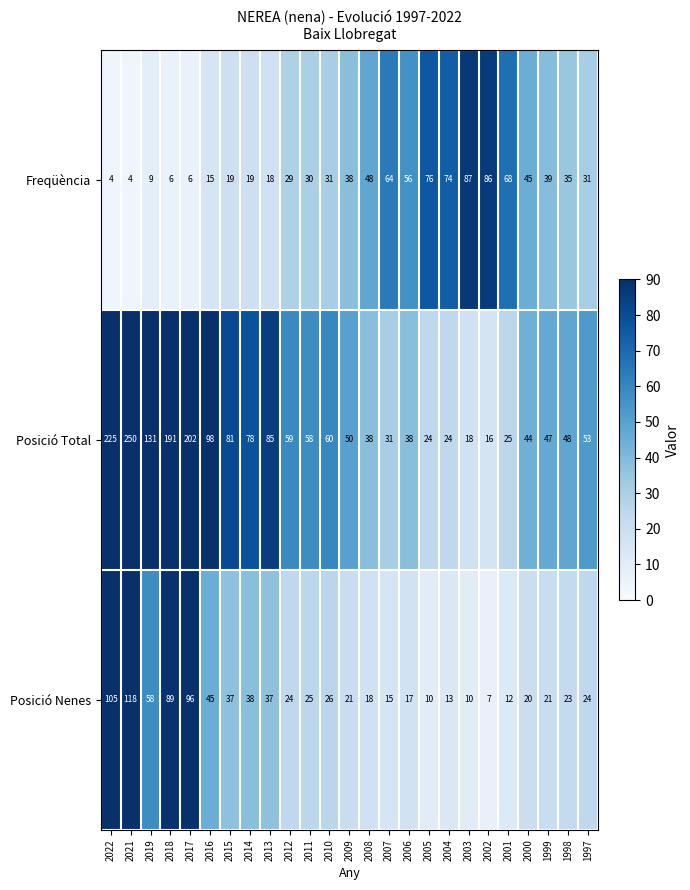

Rank the series at 2018 from highest to lowest value.

Posició Total, Posició Nenes, Freqüència